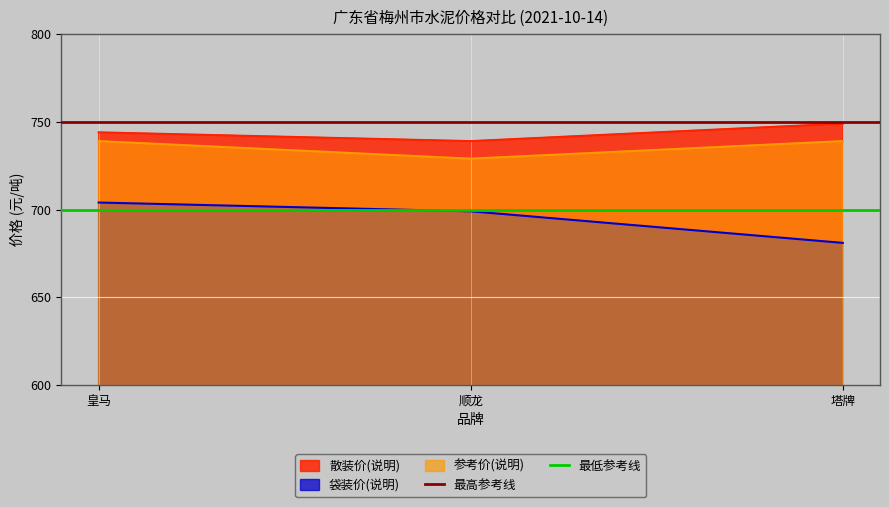

Is the value of 袋装价(说明) at 塔牌 greater than the value of 散装价(说明) at 皇马?

No